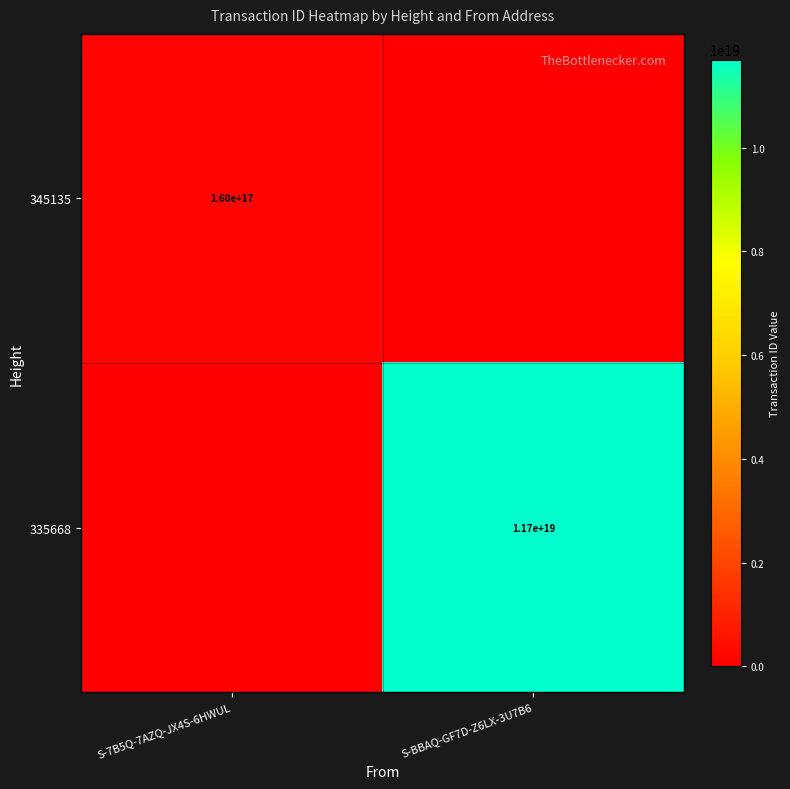

Is it true that 345135 equals 102753504979122032 at S-7B5Q-7AZQ-JX4S-6HWUL?

False